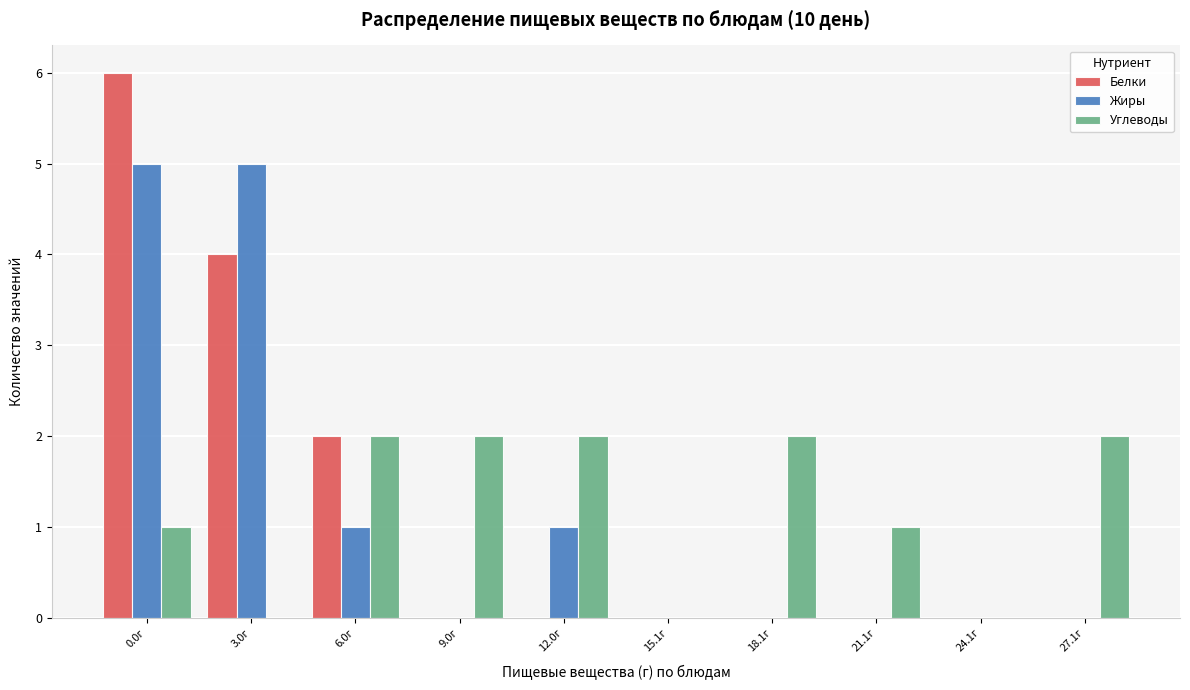

Reading left to right, extract all data points from this chart.

Белки: 0.0г=6	3.0г=4	6.0г=2	9.0г=0	12.0г=0	15.1г=0	18.1г=0	21.1г=0	24.1г=0	27.1г=0
Жиры: 0.0г=5	3.0г=5	6.0г=1	9.0г=0	12.0г=1	15.1г=0	18.1г=0	21.1г=0	24.1г=0	27.1г=0
Углеводы: 0.0г=1	3.0г=0	6.0г=2	9.0г=2	12.0г=2	15.1г=0	18.1г=2	21.1г=1	24.1г=0	27.1г=2